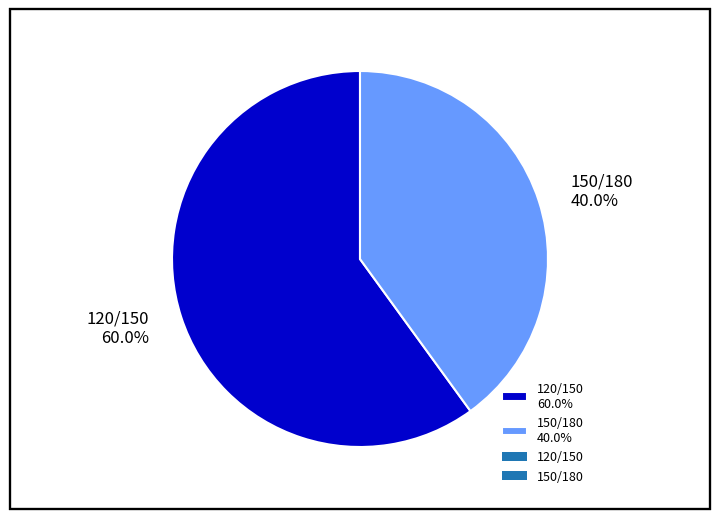

What is the ratio of the value at 120/150 to the value at 150/180?

1.5